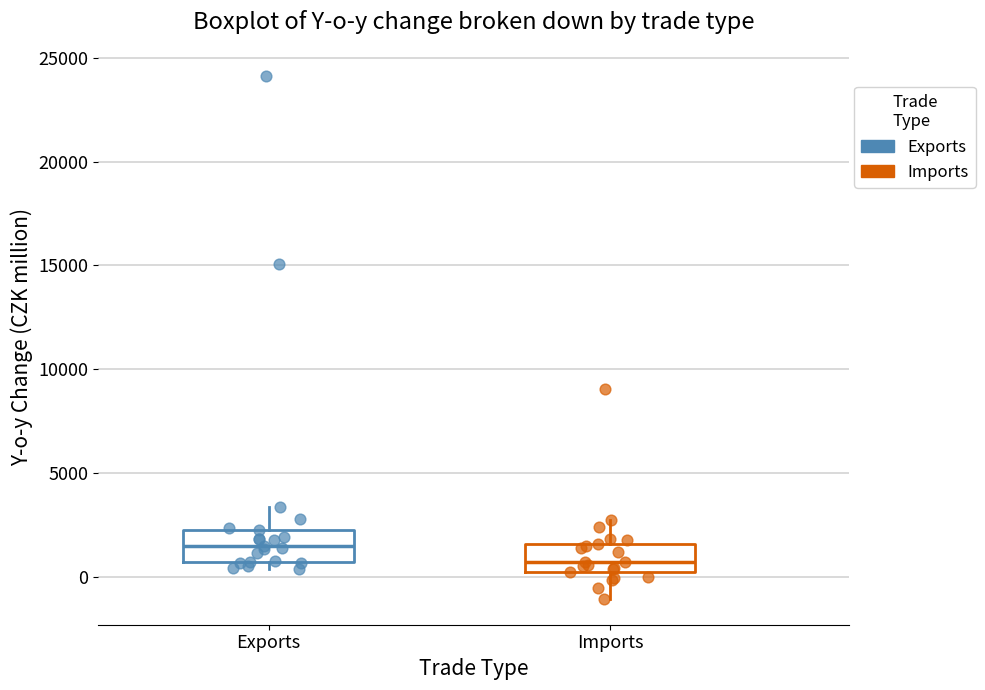

Where does the upper whisker of the box for Imports end on the y-axis? The values are not printed on the chart, so give them approximately, as read against the axis.

2500